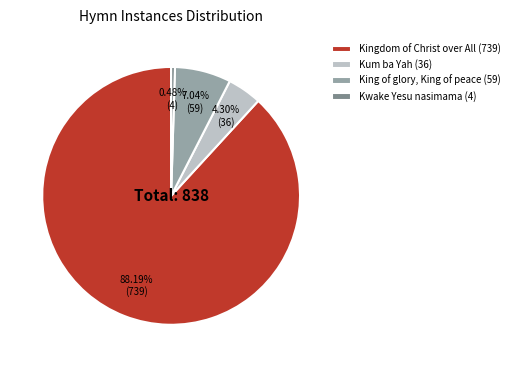

True or false: Kwake Yesu nasimama accounts for 6% of the total.

False